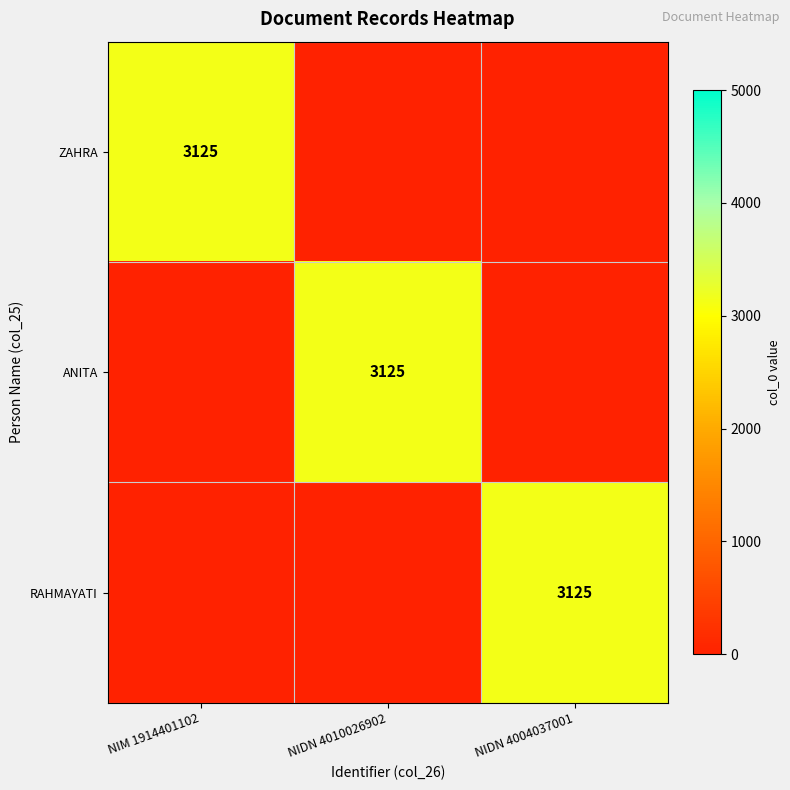

What is the difference between the ZAHRA values at NIM 1914401102 and NIDN 4004037001?

3125